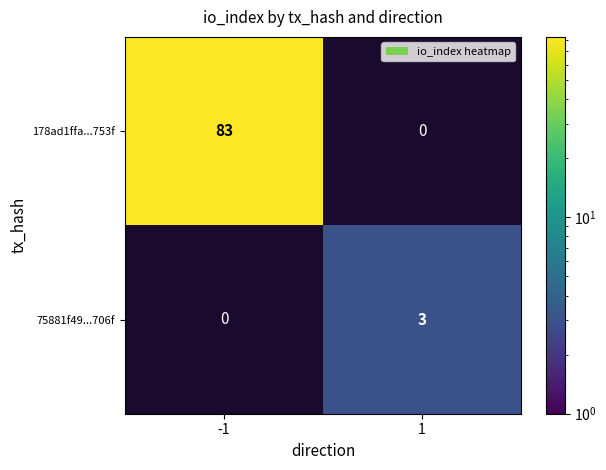

True or false: 75881f49...706f has a value of 3 at 1.

True